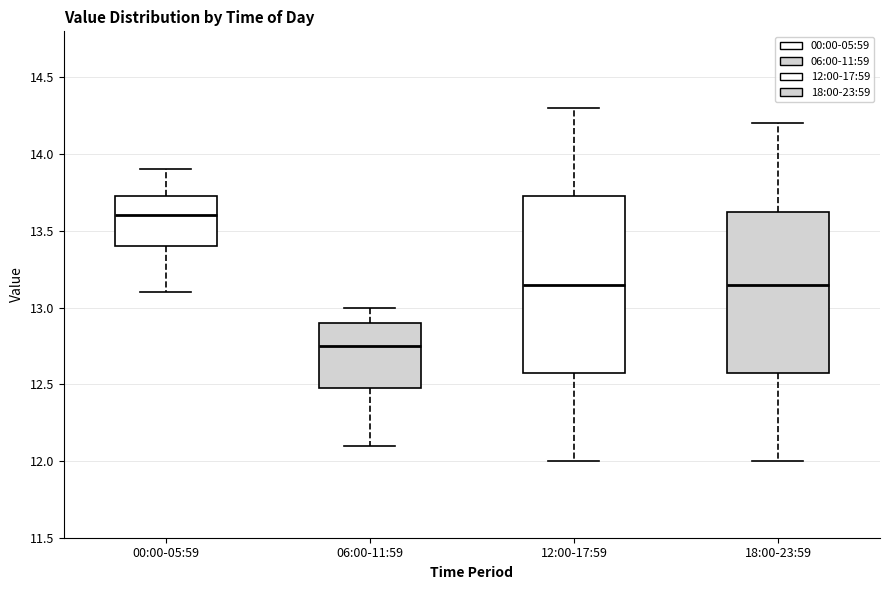

Which box is the tallest, from its lower edge to its upper edge?

12:00-17:59